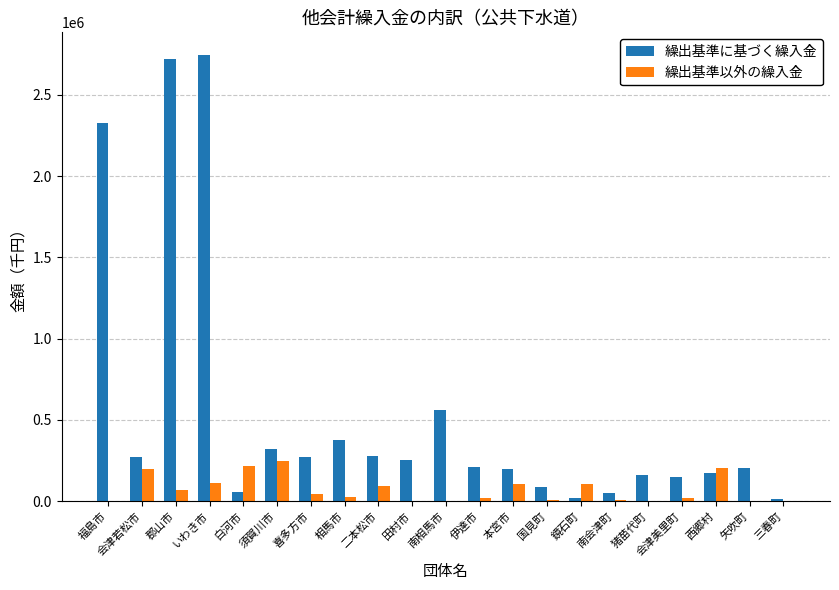

What is the greatest value displayed?

2748110